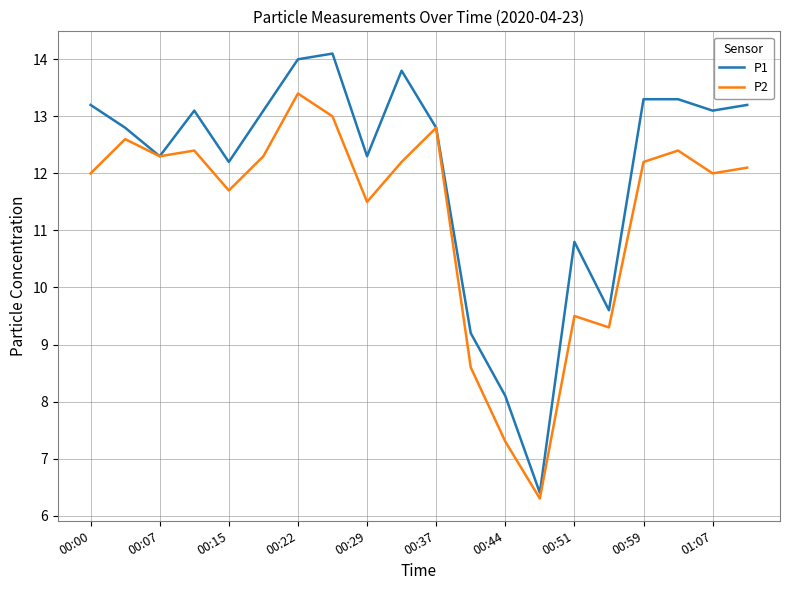

What is the lowest value of the P1 series?

6.4